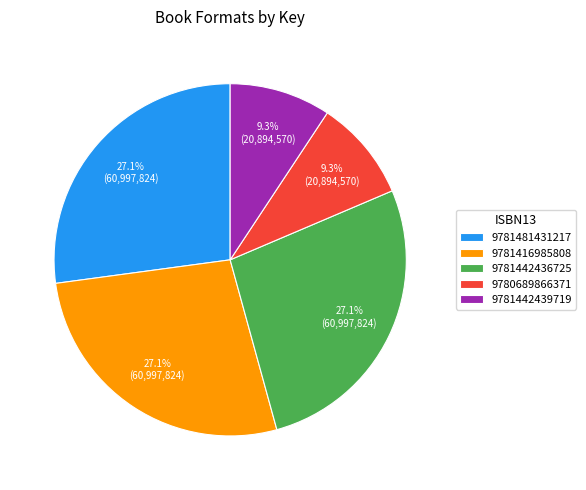

To the nearest percent, what is the difference between the largest and smallest slice percentages?

18%